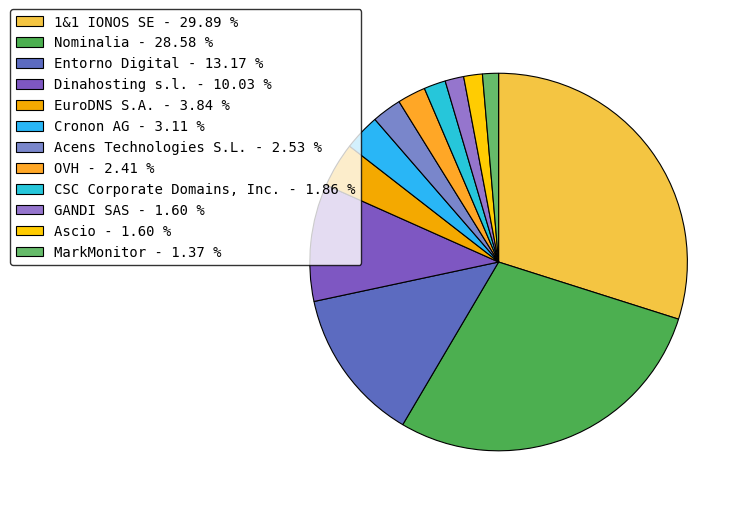

The CSC Corporate Domains, Inc. slice represents 2% of the pie. True or false?

True